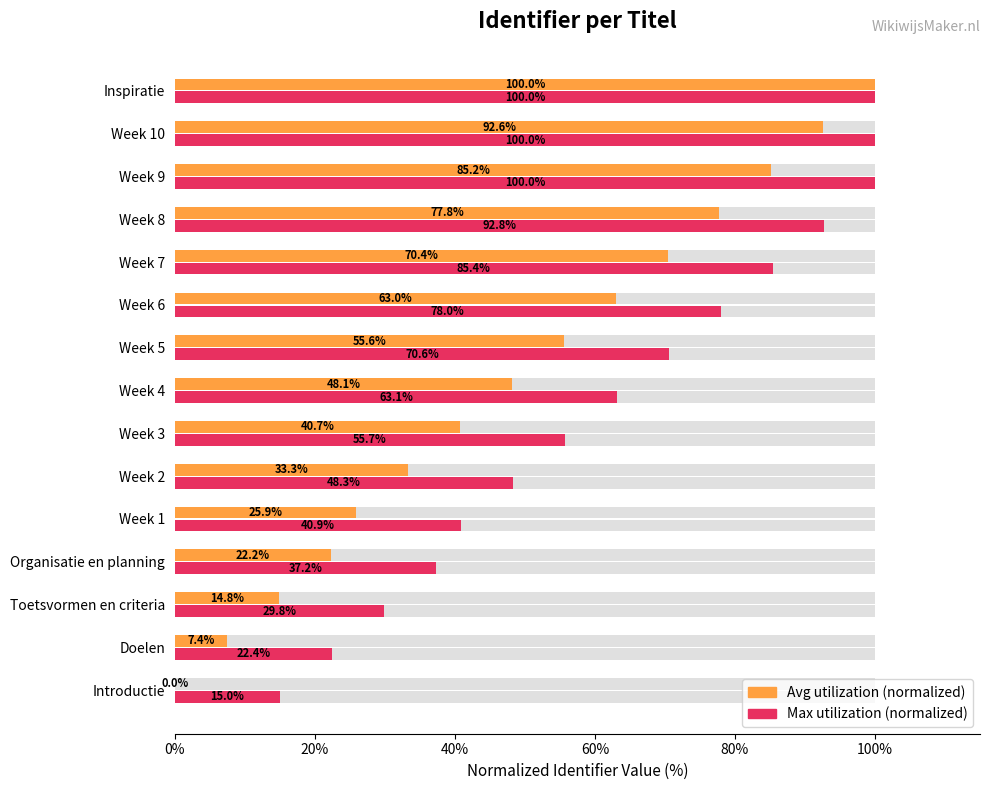

What is the average value of the Identifier (normalized max) series?

62.6